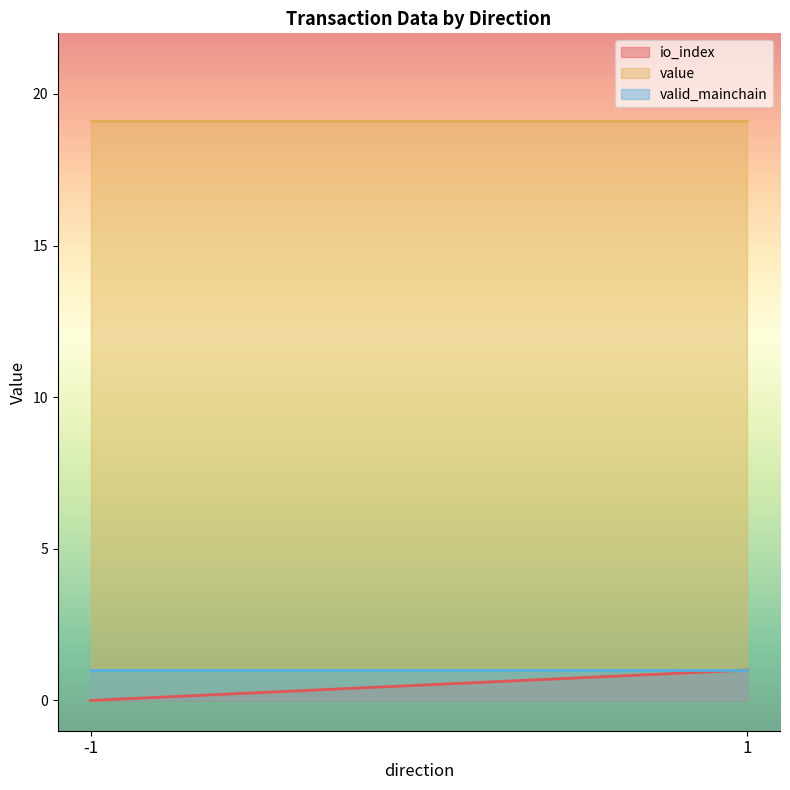

The value series shows 19.1 at 1. True or false?

True